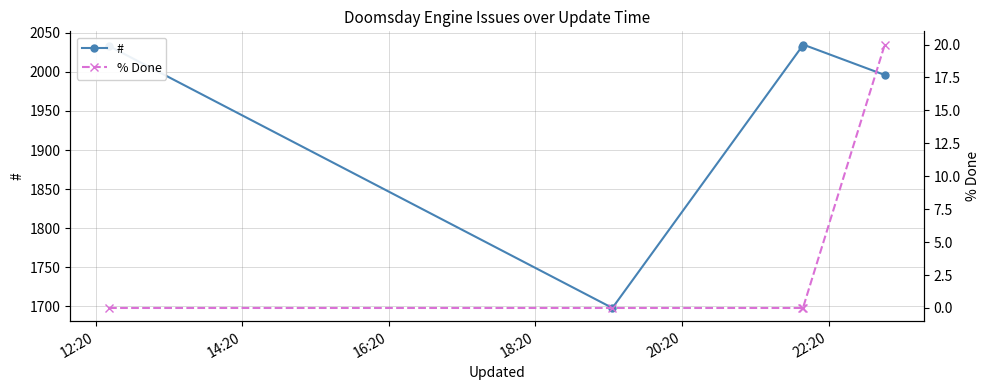

Is the value of % Done at 18:20 greater than the value of # at 12:20?

No